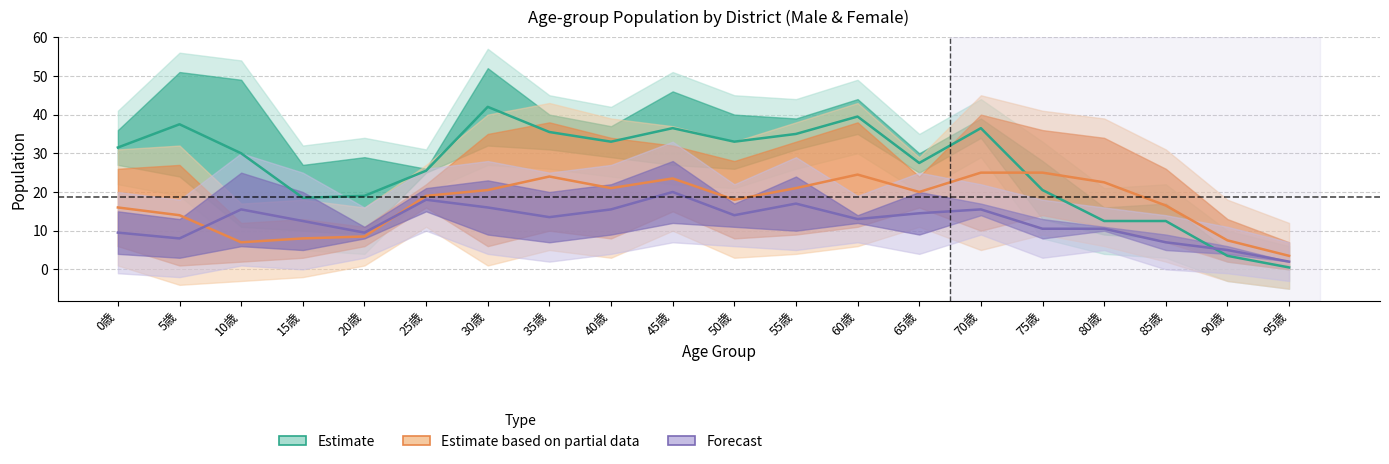

Where is the first local maximum for 青戸３丁目_女?

5歳